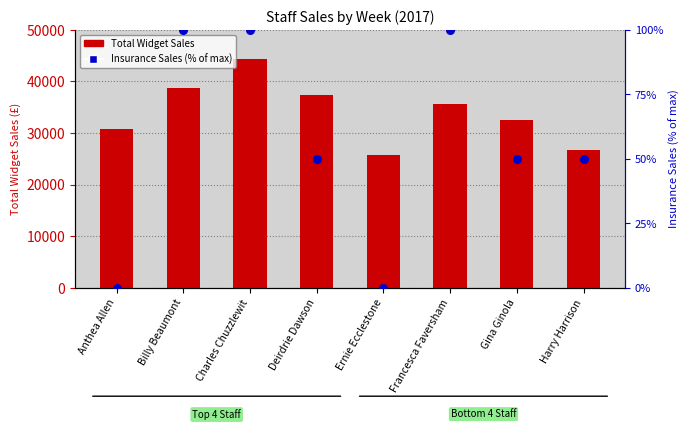

Which series has the largest total across all categories?

Total Widget Sales